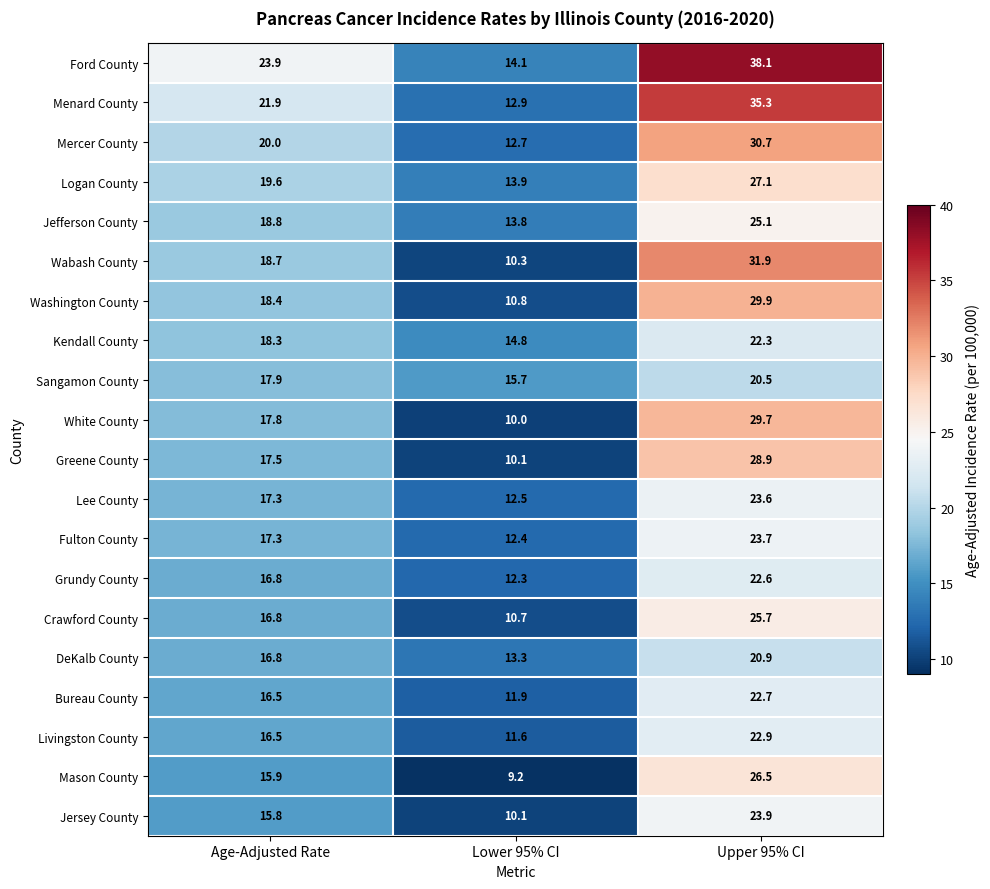

What is the spread (max minus min) of values at Age-Adjusted Rate?

8.1